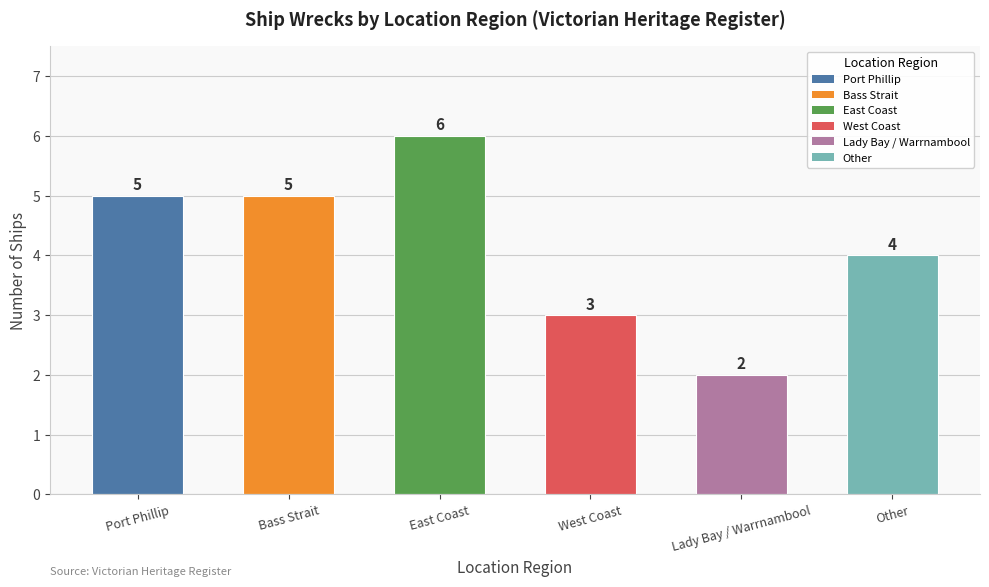

What is the sum of the values at Other and Bass Strait?

9